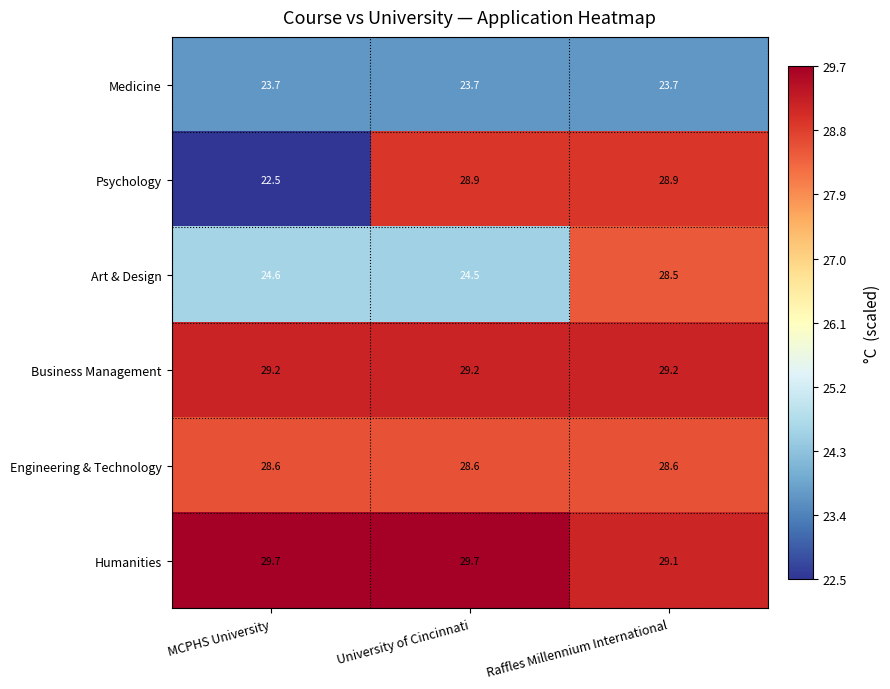

What is the maximum value for Art & Design?

28.5